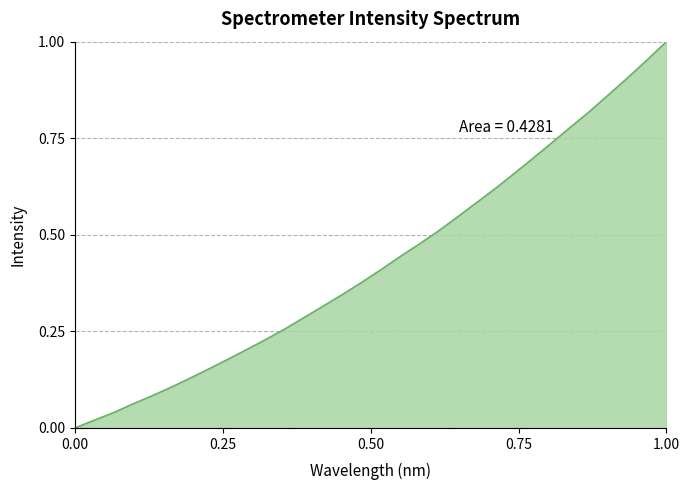

What is the greatest value displayed?

1.0